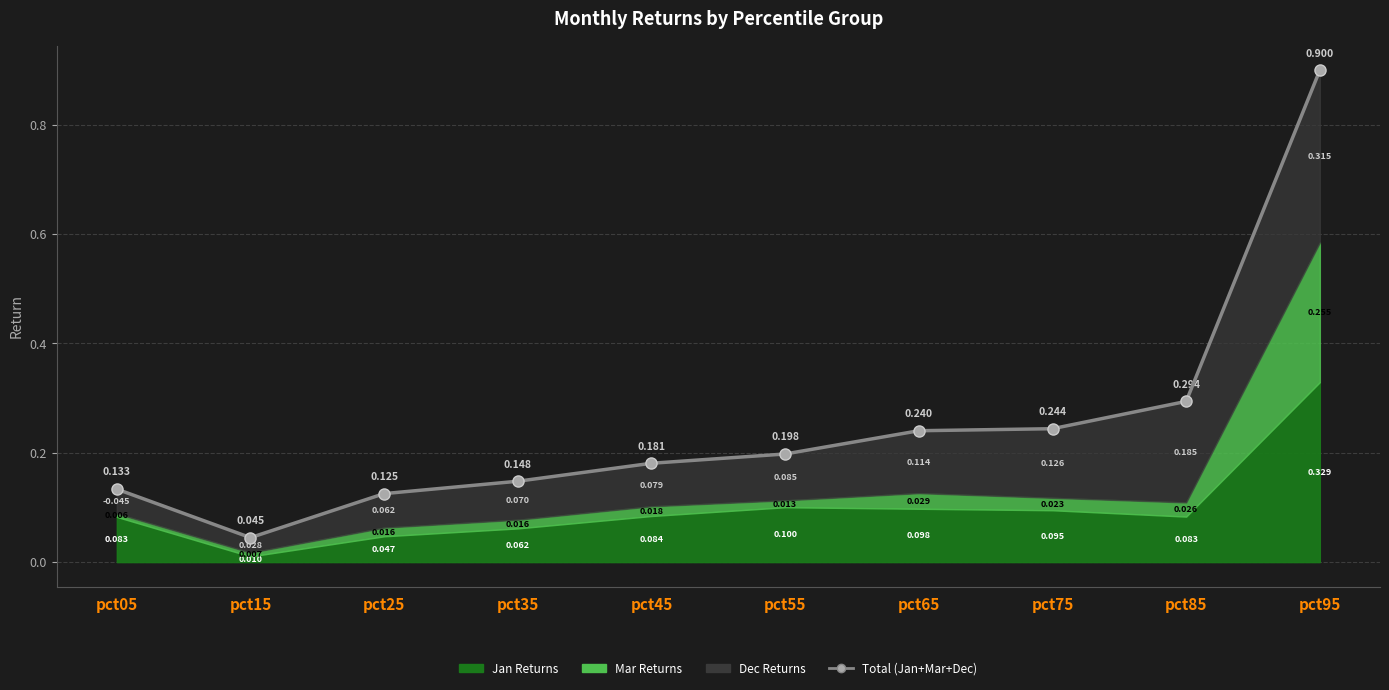

True or false: the data has more than 1 interior local peaks.

False